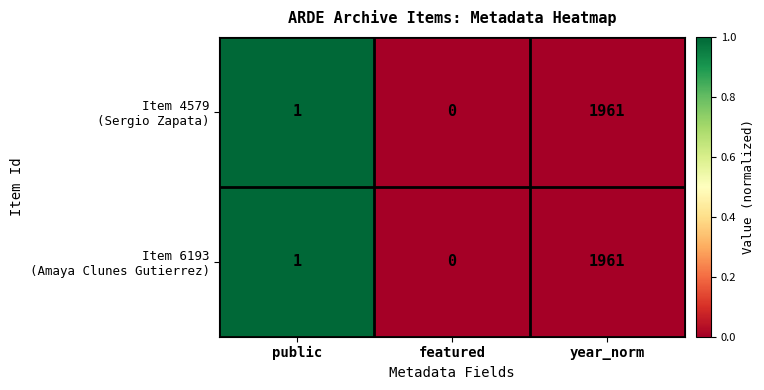

At which category does the chart reach its peak across all series?

year_norm